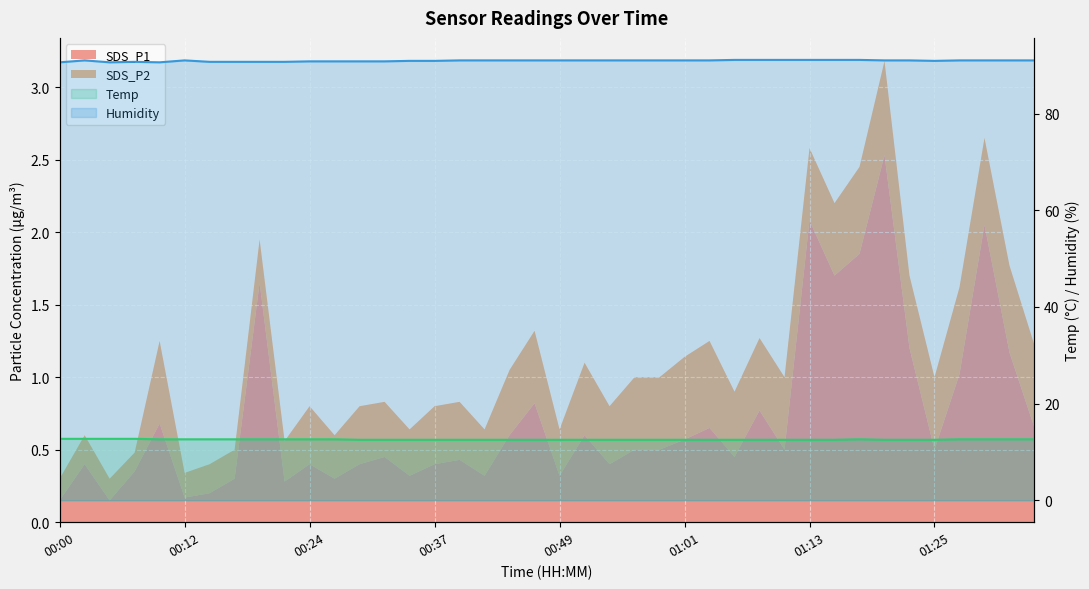

What is the label of the 29th point from the right?

00:27